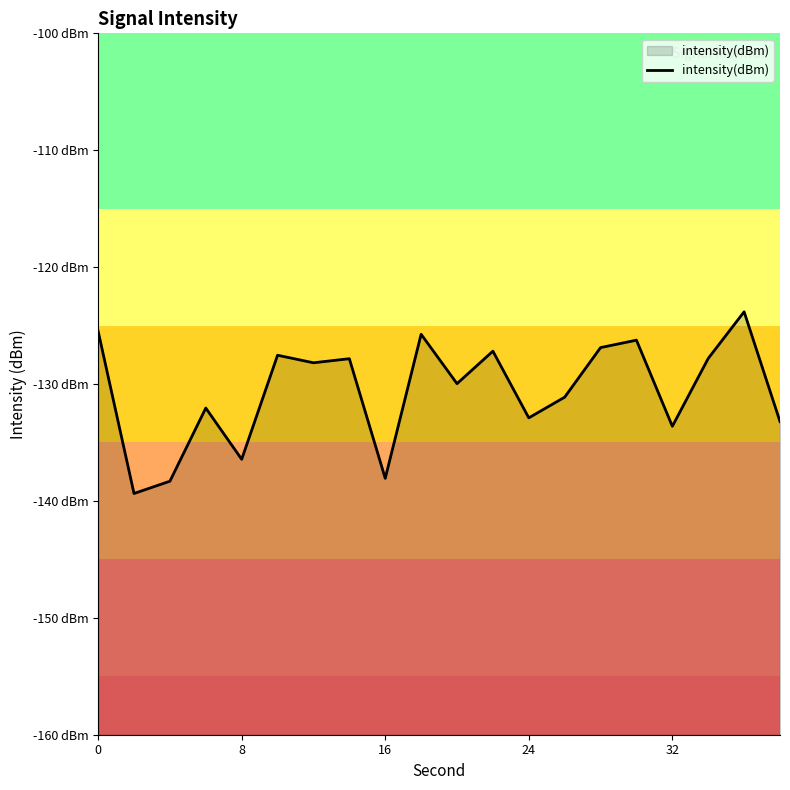

What is the minimum value shown in the chart?

-139.4